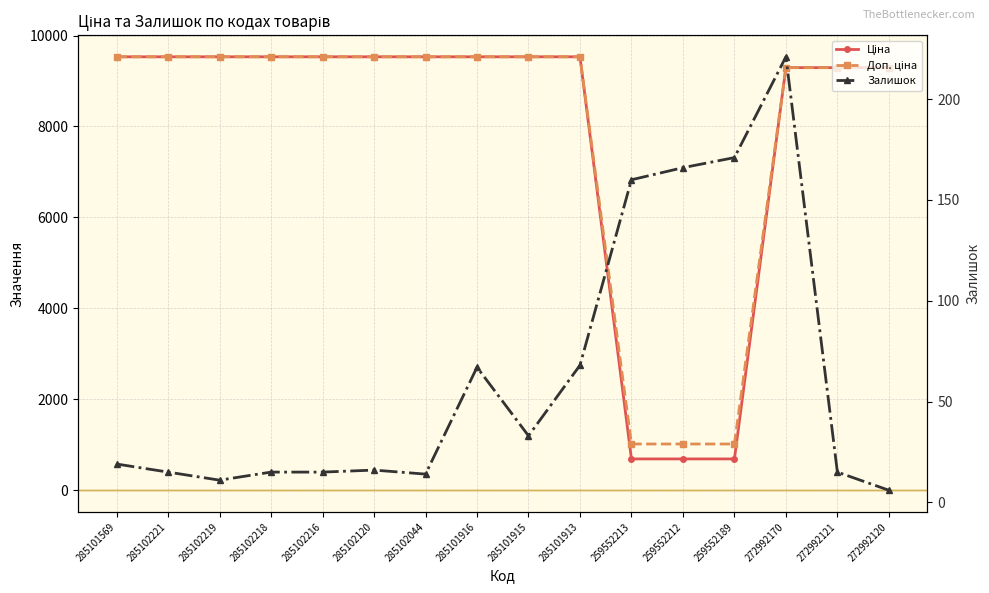

The Залишок series shows 20.1 at 285102044. True or false?

False